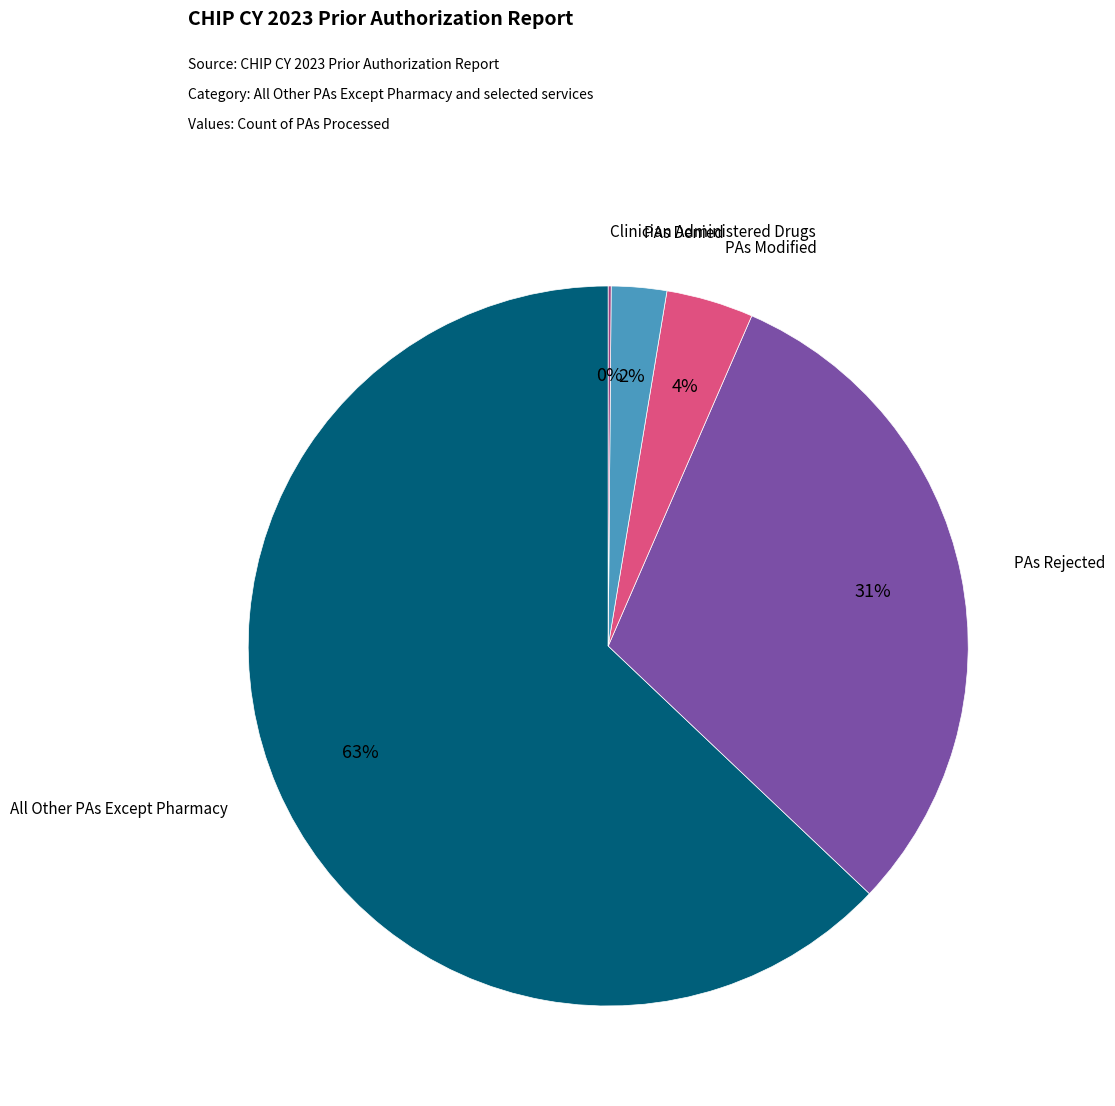

Is there a majority slice in this chart?

Yes